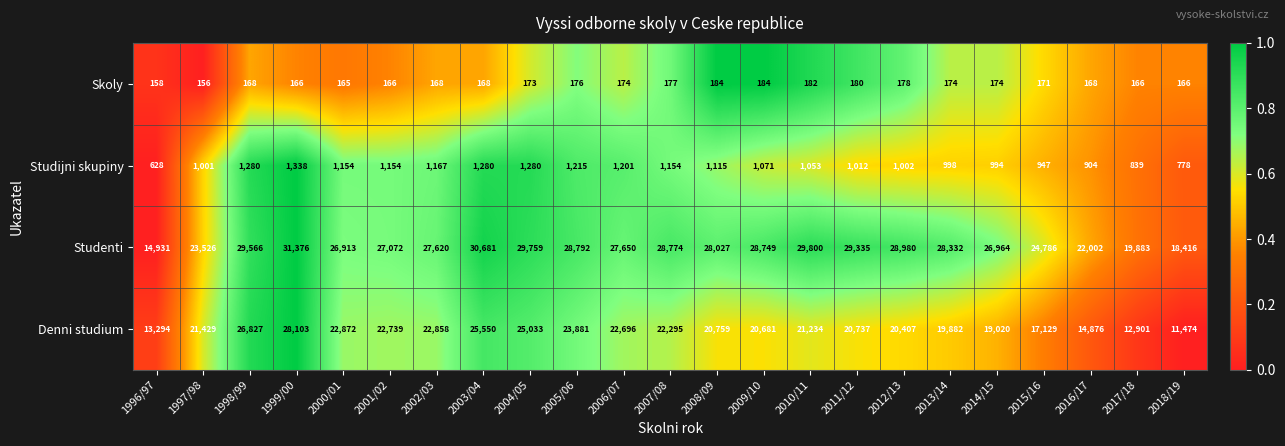

At which label does Skoly first exceed 171?

2004/05